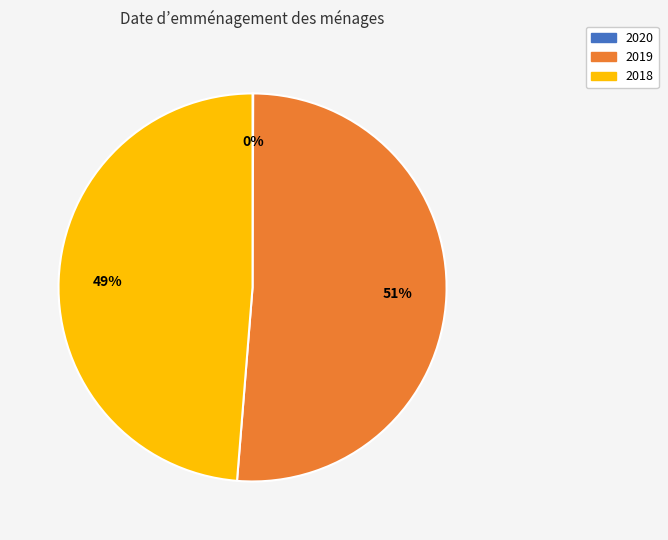

To the nearest percent, what is the combined percentage of 2018 and 2019?

100%